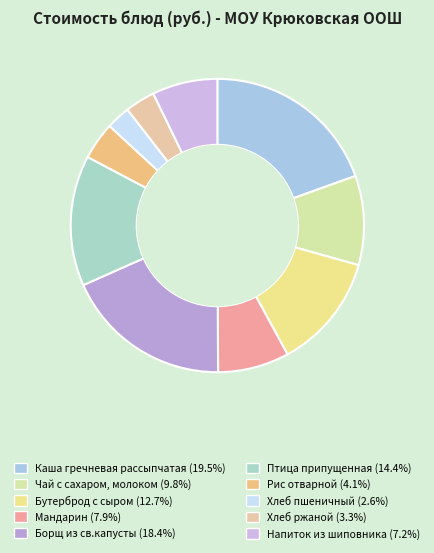

Is it true that Борщ из св.капусты is 31% of the pie?

False